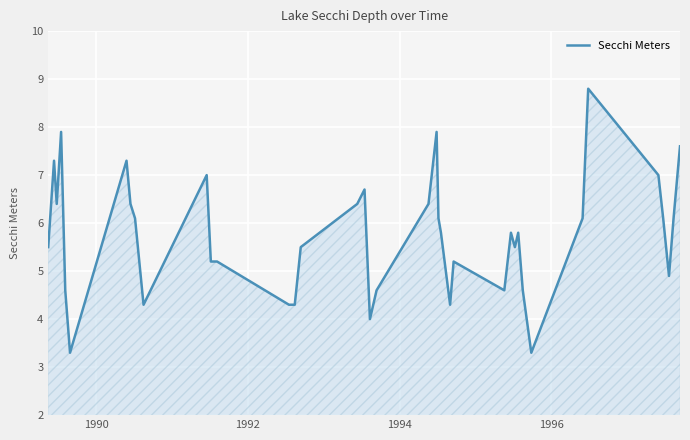

Count the number of values greater than 5.

27